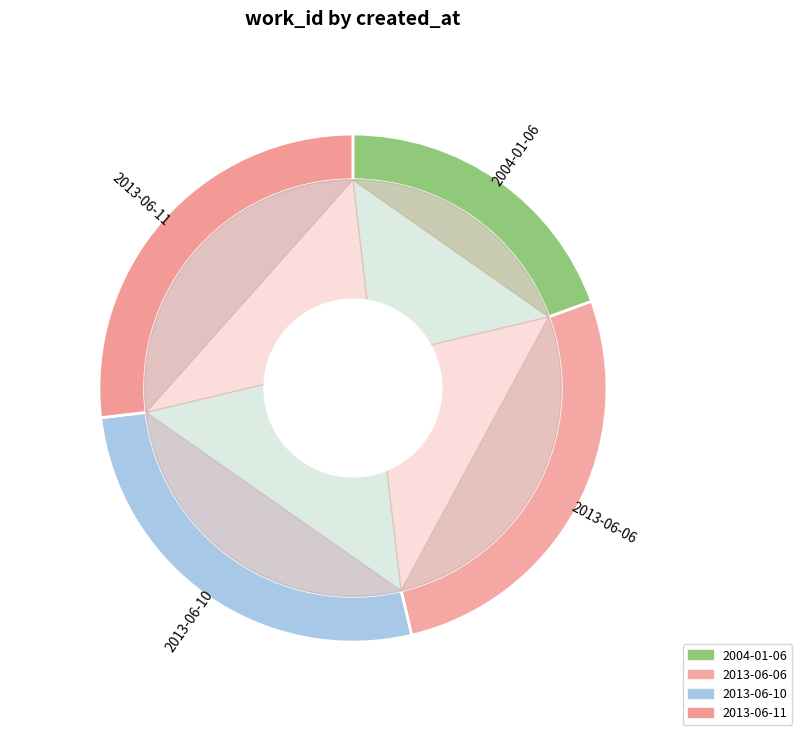

Is there any slice that represents more than half of the pie?

No